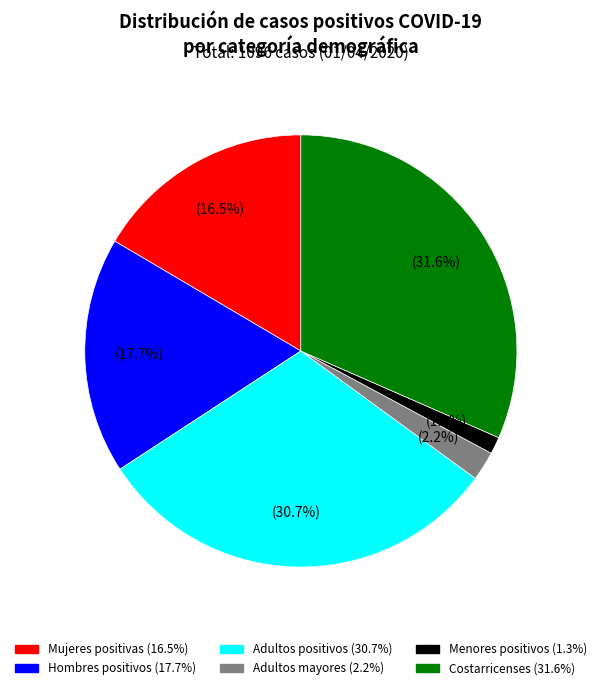

Count the number of slices in the pie.

6